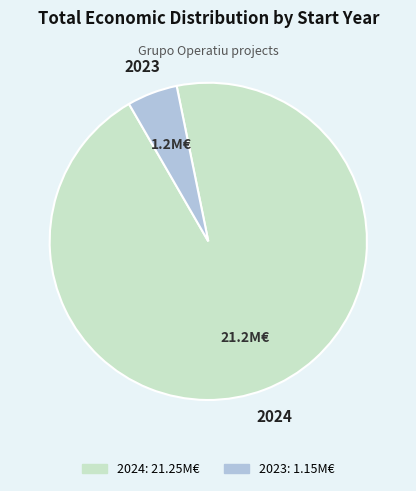

Does any single category account for the majority?

Yes